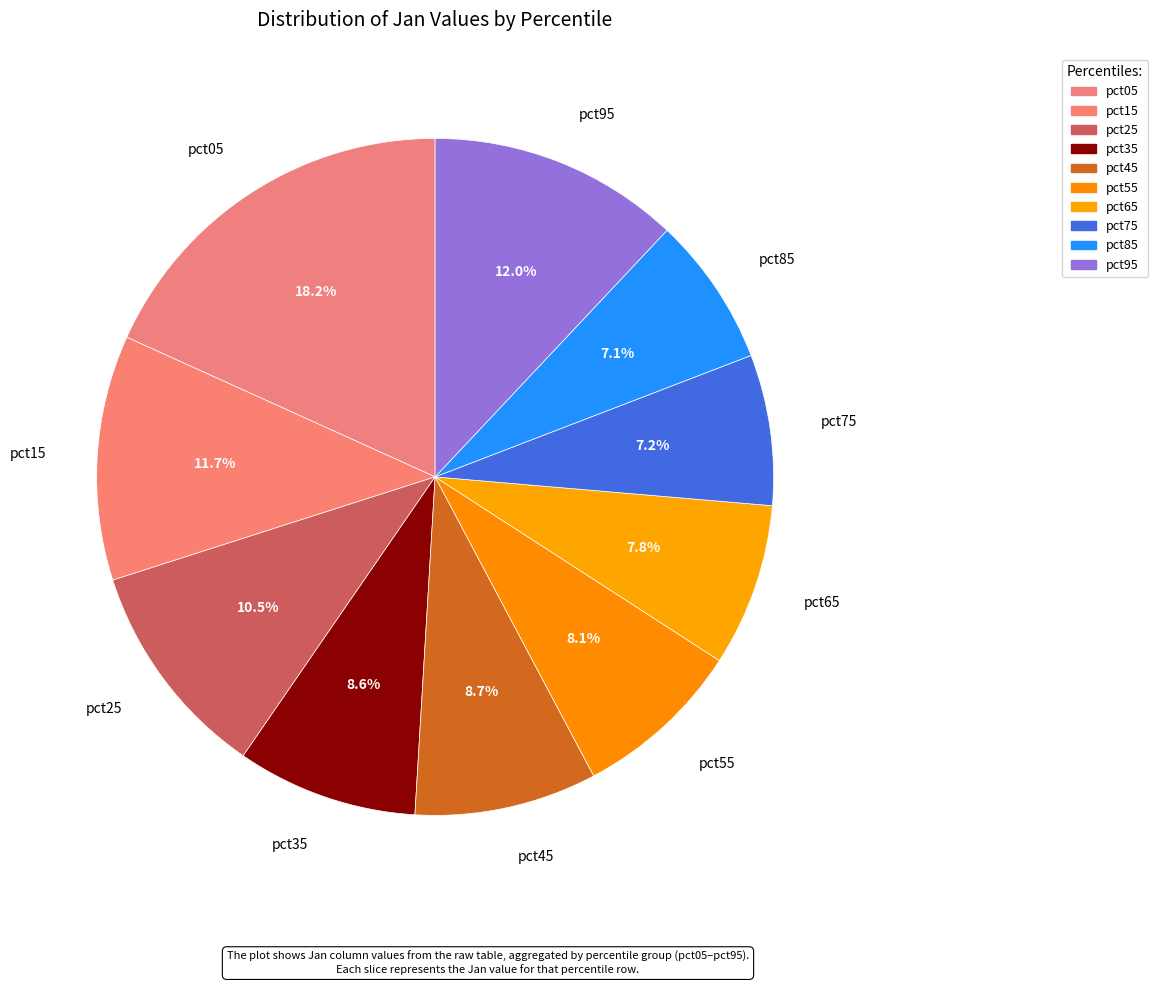

How many segments does this pie chart have?

10